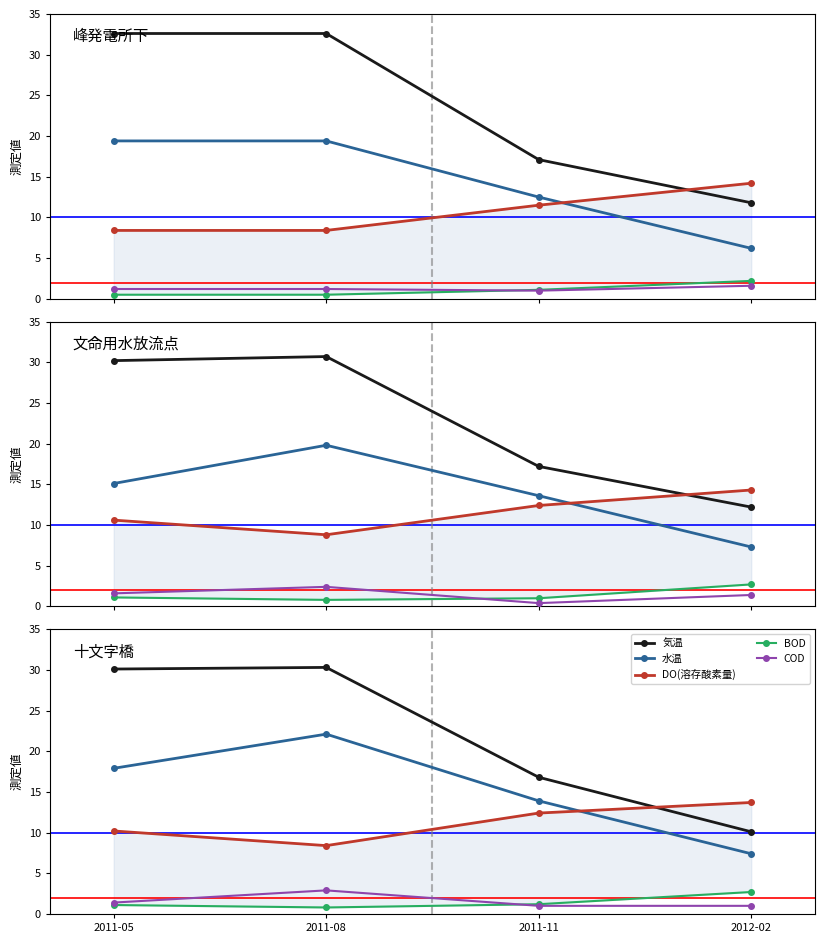

Rank the series by their maximum value, from highest to lowest.

気温, 水温, DO(溶存酸素量), BOD, COD